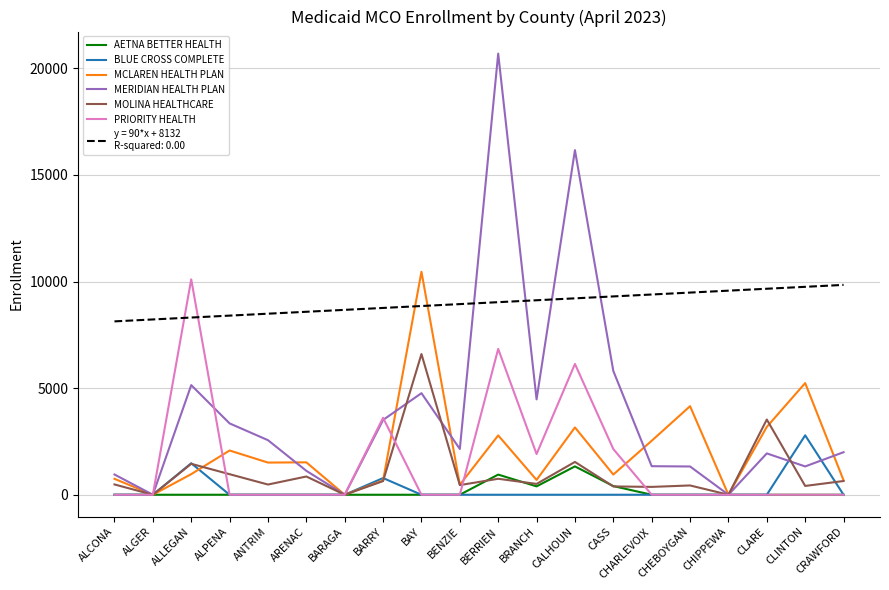

What is the spread (max minus min) of values at CLARE?

9662.9